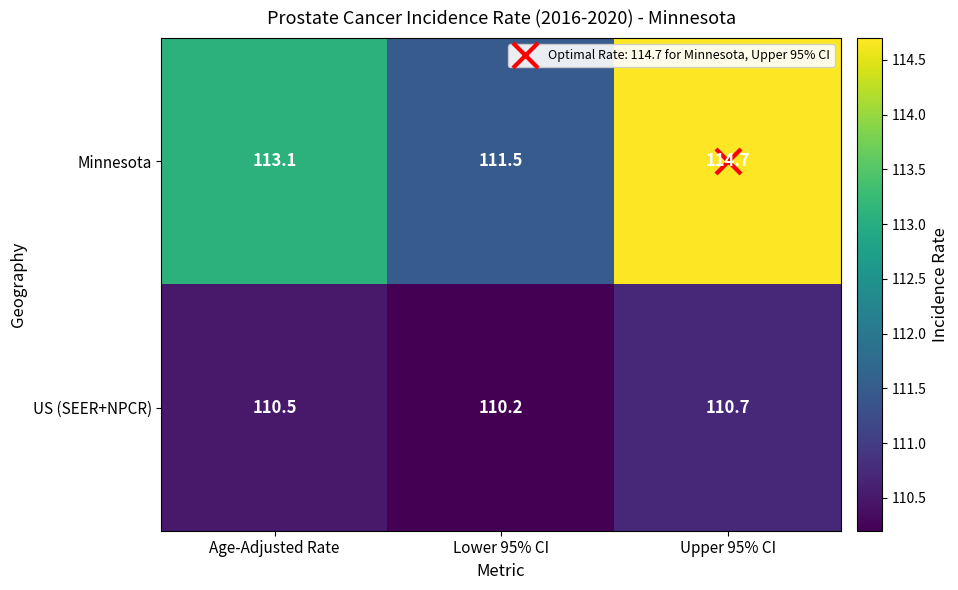

List the series in order of their overall mean, highest first.

Minnesota, US (SEER+NPCR)